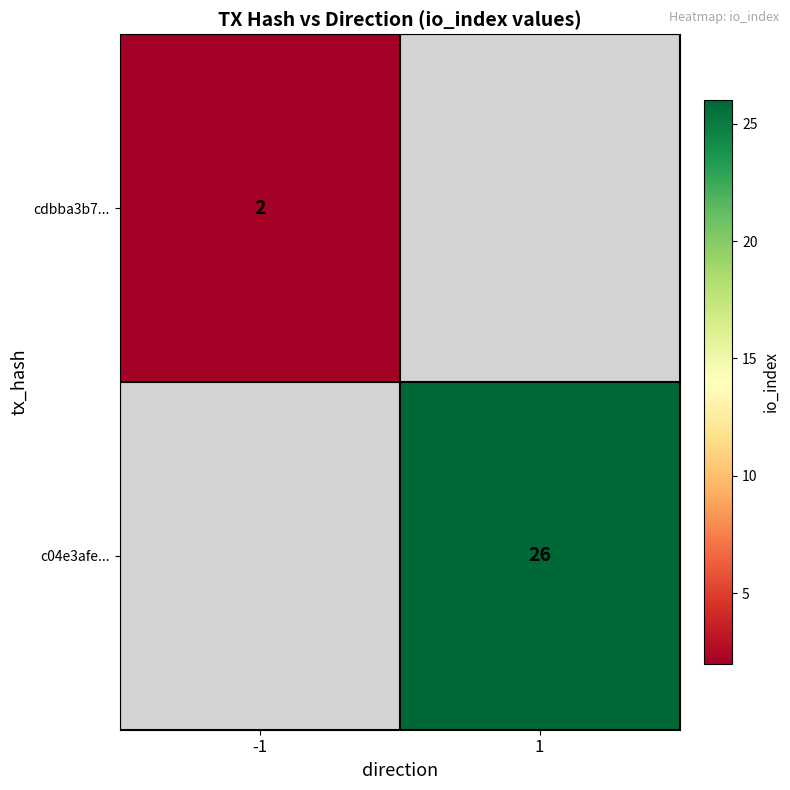

True or false: c04e3afe... has a value of 41 at 1.

False